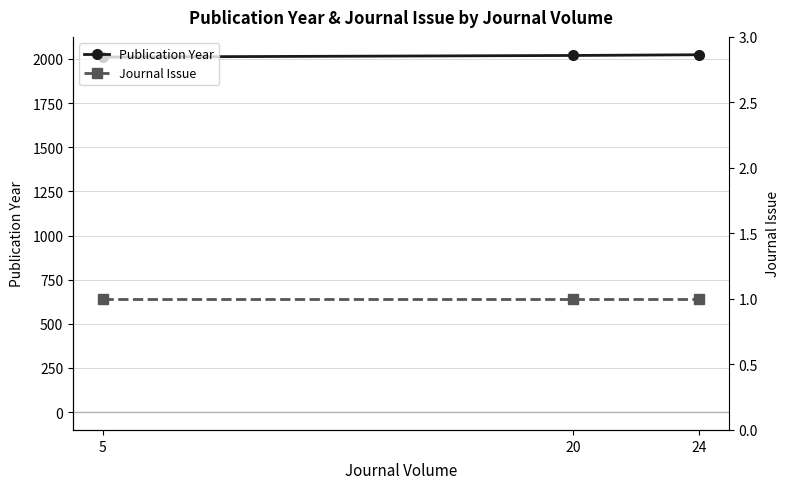

How many lines are shown in the chart?

2